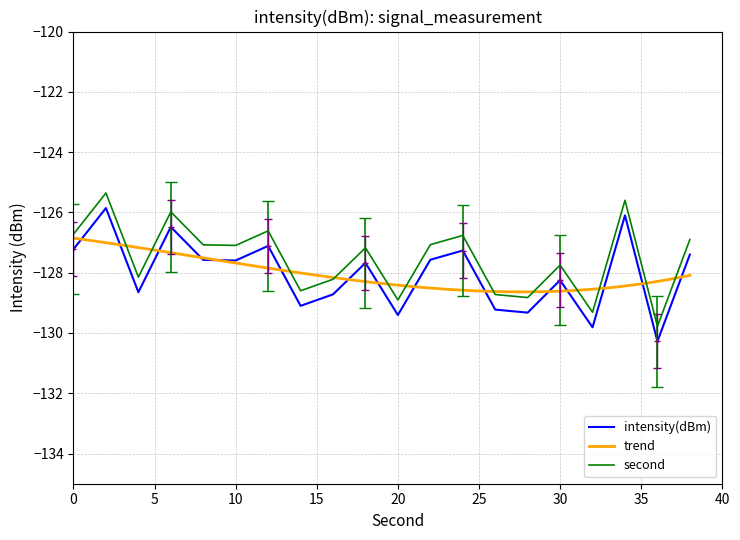

What is the minimum value for intensity(dBm)?

-130.3